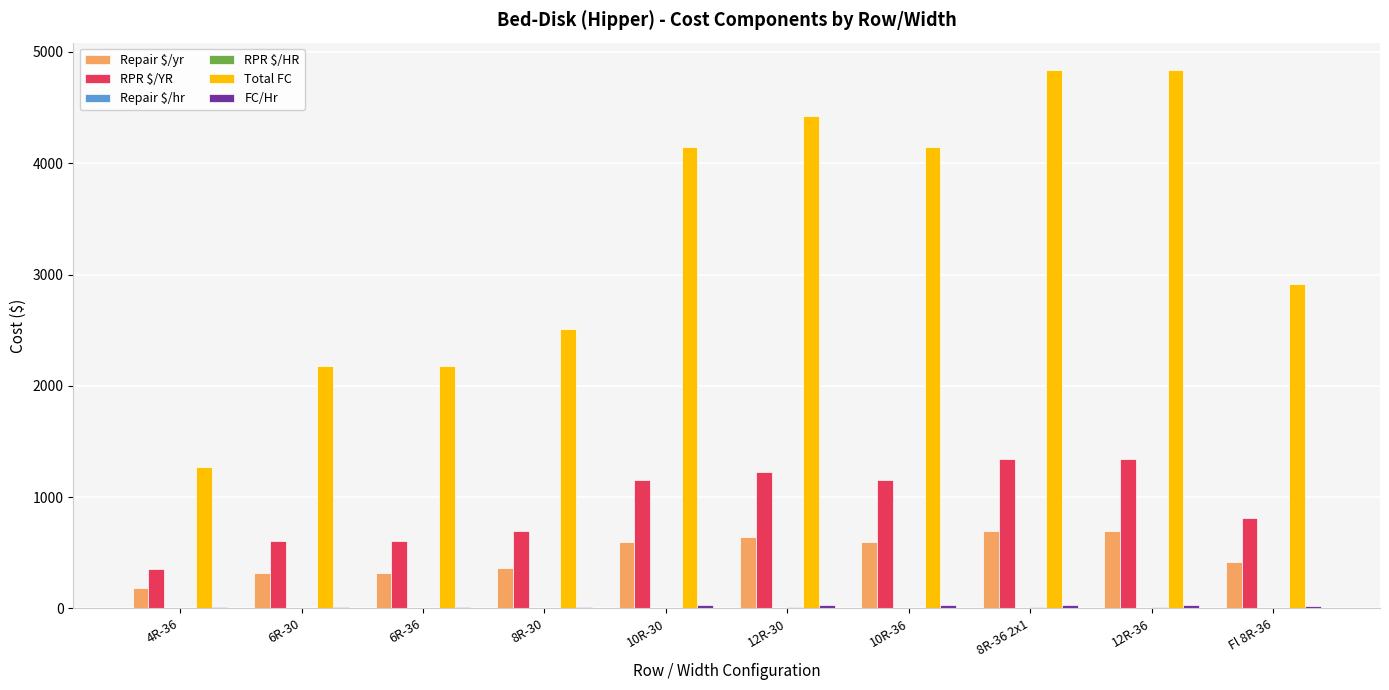

What is the maximum value shown in the chart?

4841.8